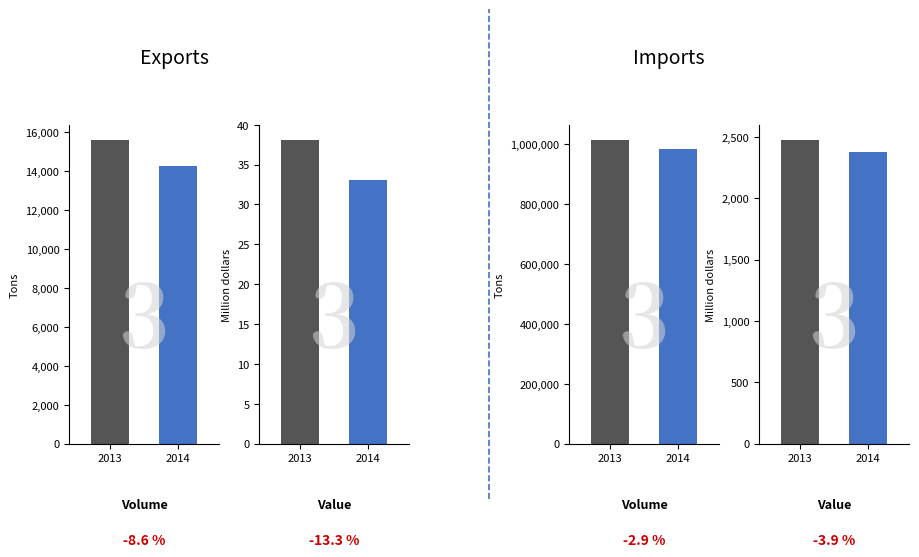

The value of Value at 2014 is 33.0. True or false?

True